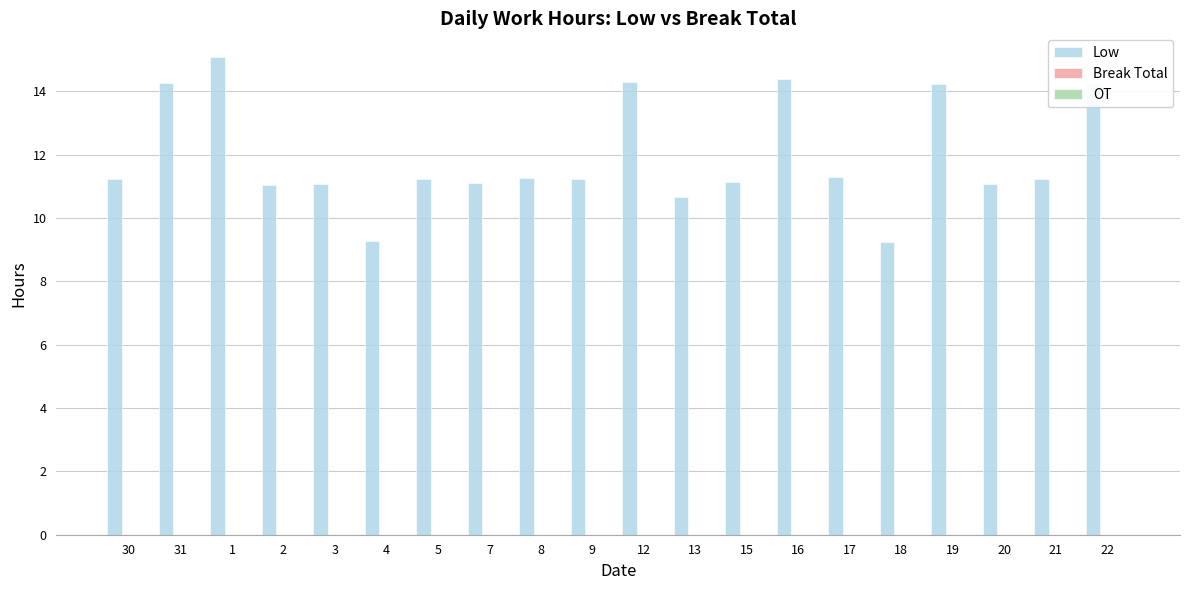

What is the minimum value shown in the chart?

9.3